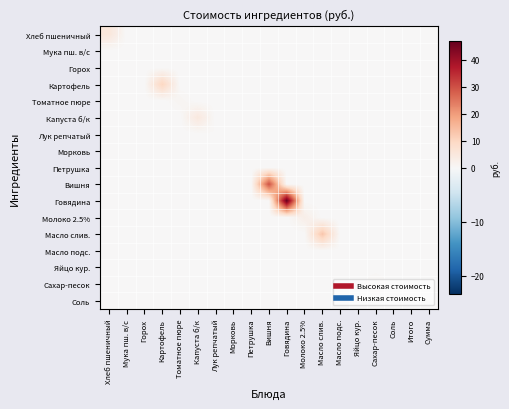

Rank the series at Говядина from highest to lowest value.

Говядина, Хлеб пшеничный, Мука пш. в/с, Горох, Картофель, Томатное пюре, Капуста б/к, Лук репчатый, Морковь, Петрушка, Вишня, Молоко 2.5%, Масло слив., Масло подс., Яйцо кур., Сахар-песок, Соль